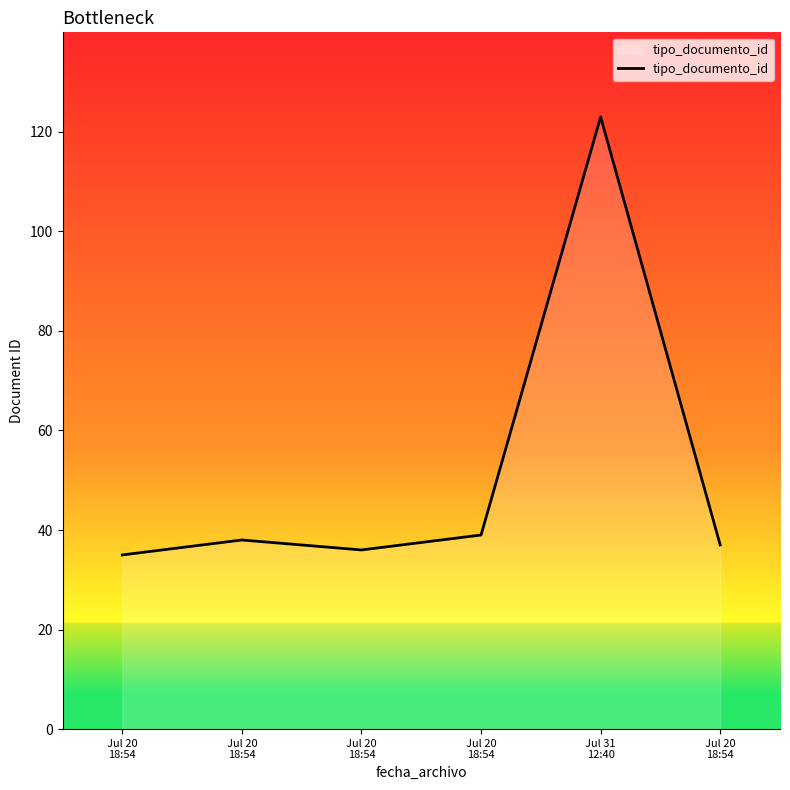

What is the greatest value displayed?

123